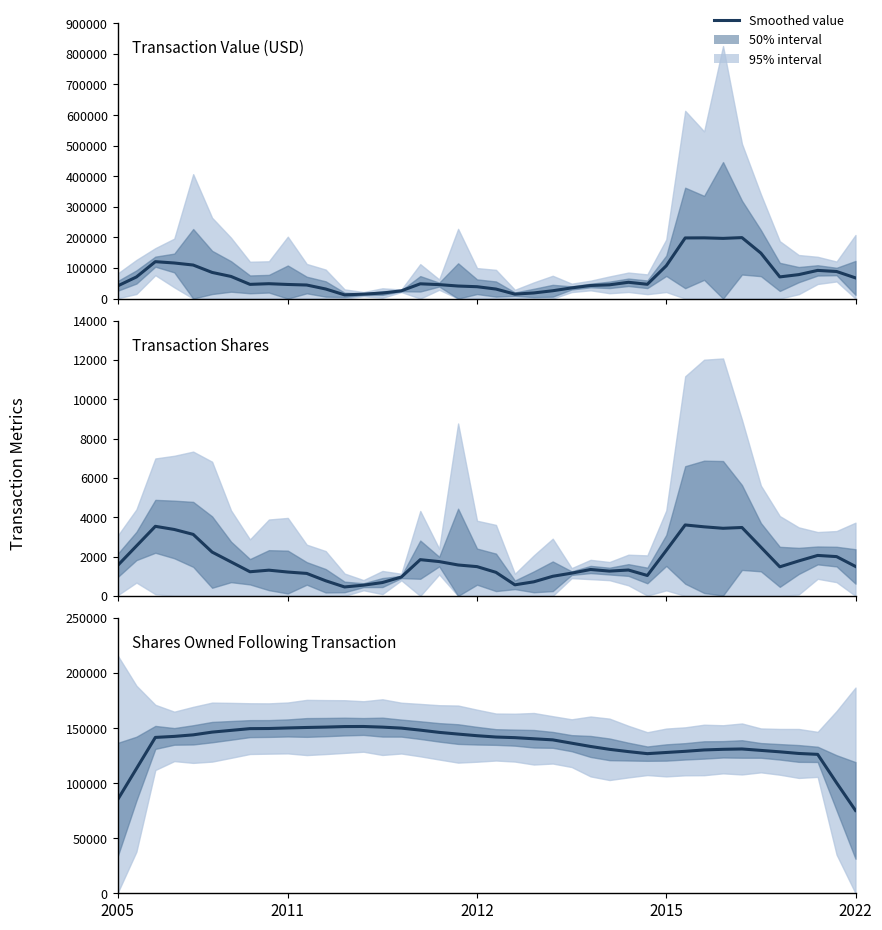

At which category does the chart reach its minimum across all series?

12